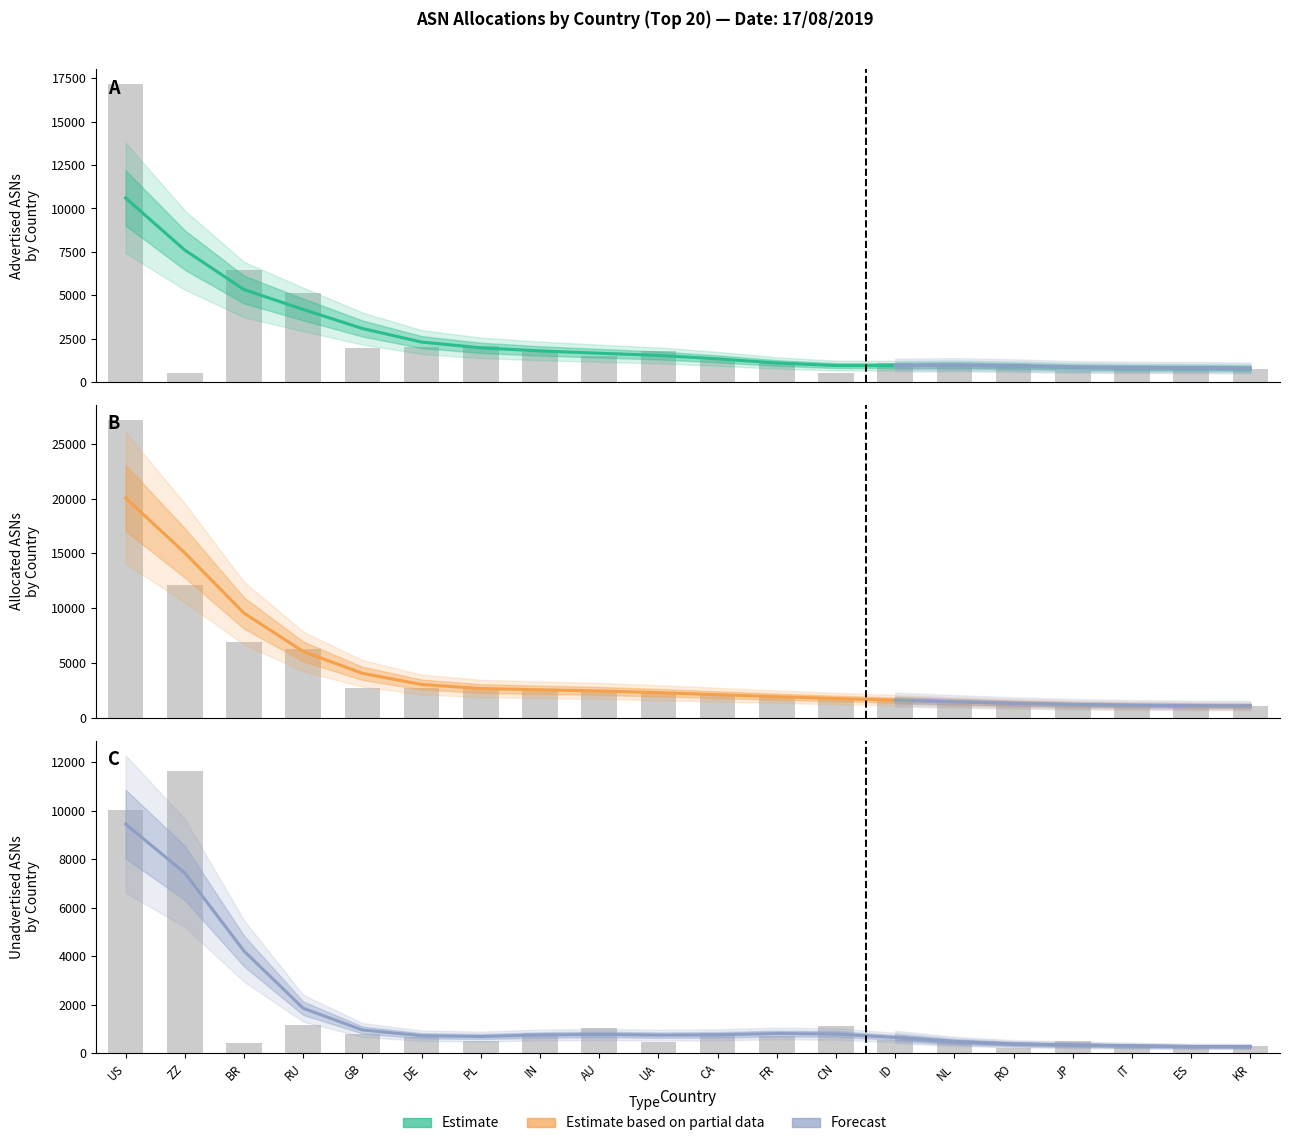

What is the highest value of the Allocated ASNs series?

27186